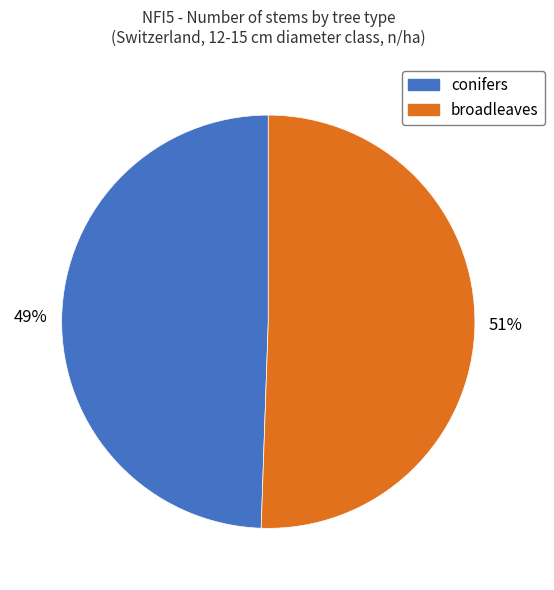

To the nearest percent, what percentage of the pie is conifers?

49%